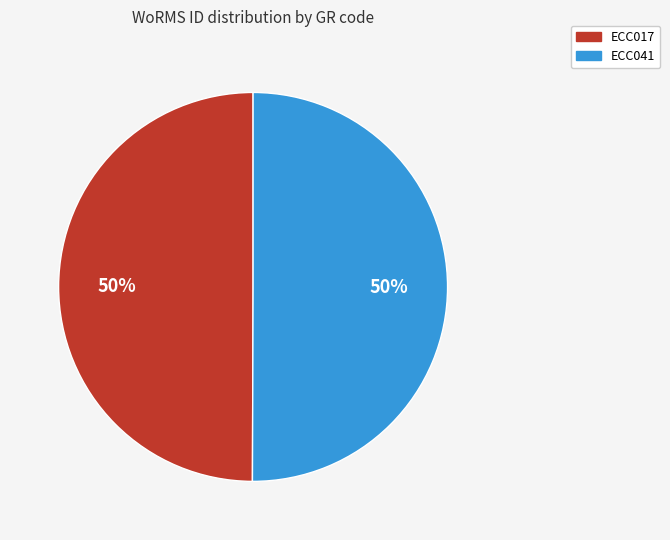

To the nearest percent, what percentage of the pie is ECC041?

50%